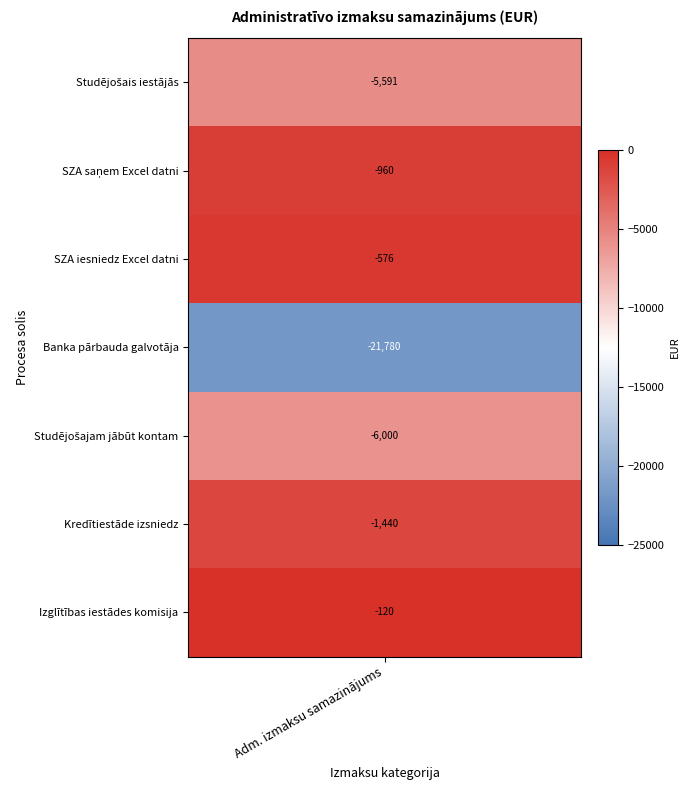

List the labels in order of value, smallest first.

Banka pārbauda galvotāja, Studējošajam jābūt kontam, Studējošais iestājās, Kredītiestāde izsniedz, SZA saņem Excel datni, SZA iesniedz Excel datni, Izglītības iestādes komisija